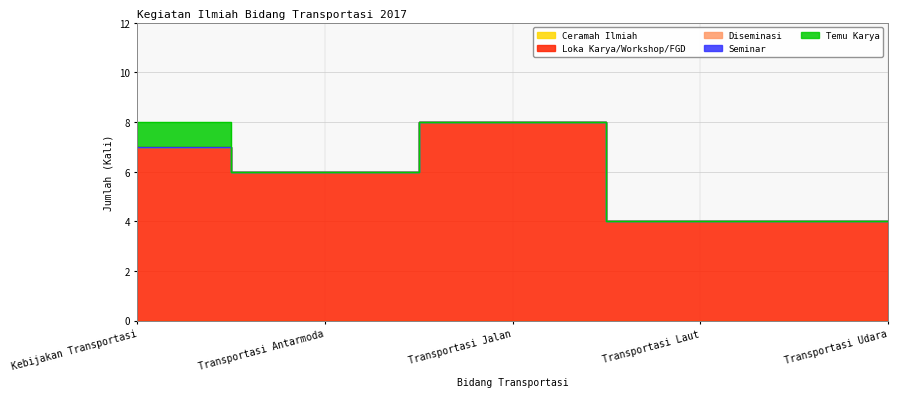

What is the maximum value shown in the chart?

8